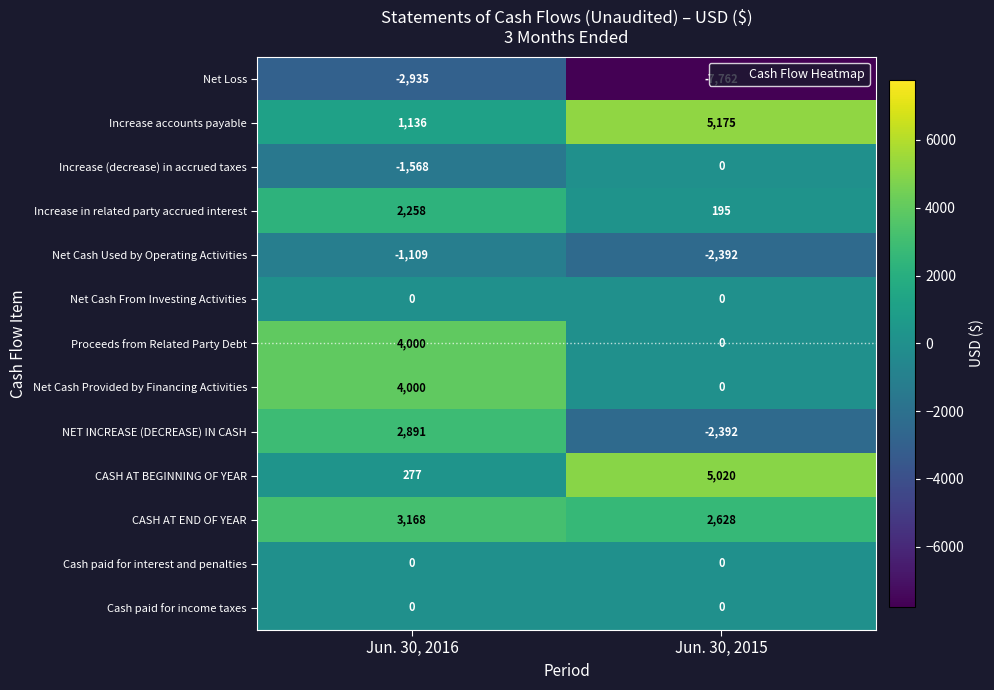

Is the value of NET INCREASE (DECREASE) IN CASH at Jun. 30, 2015 greater than the value of Net Cash Provided by Financing Activities at Jun. 30, 2016?

No